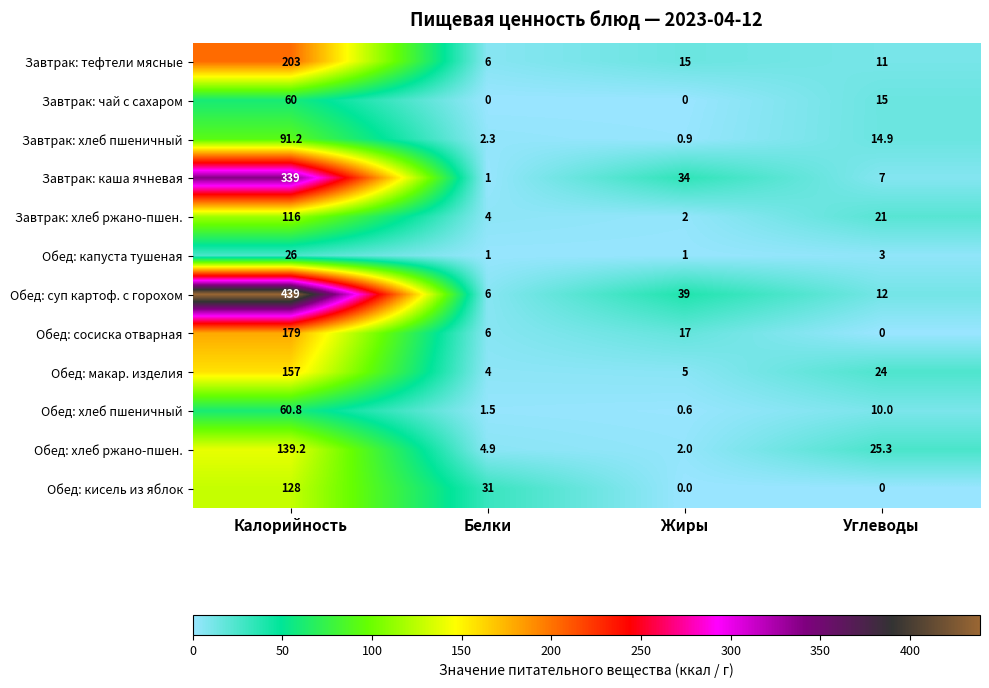

The Завтрак: хлеб пшеничный series shows 1.2 at Белки. True or false?

False